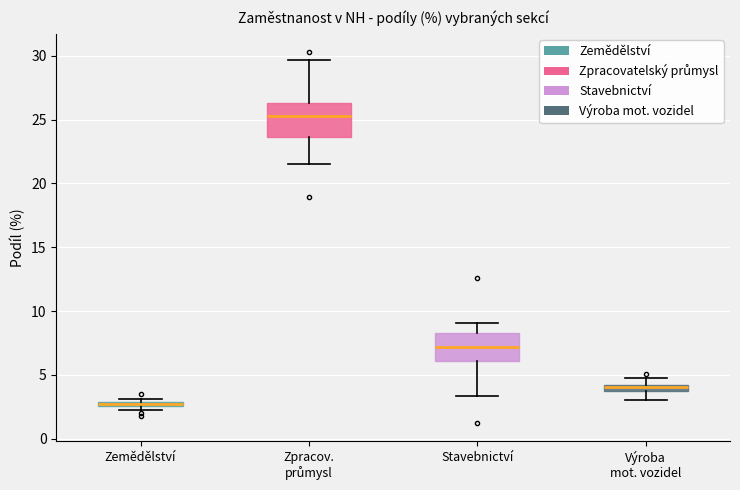

Which box has the lowest median line?

Zemědělství